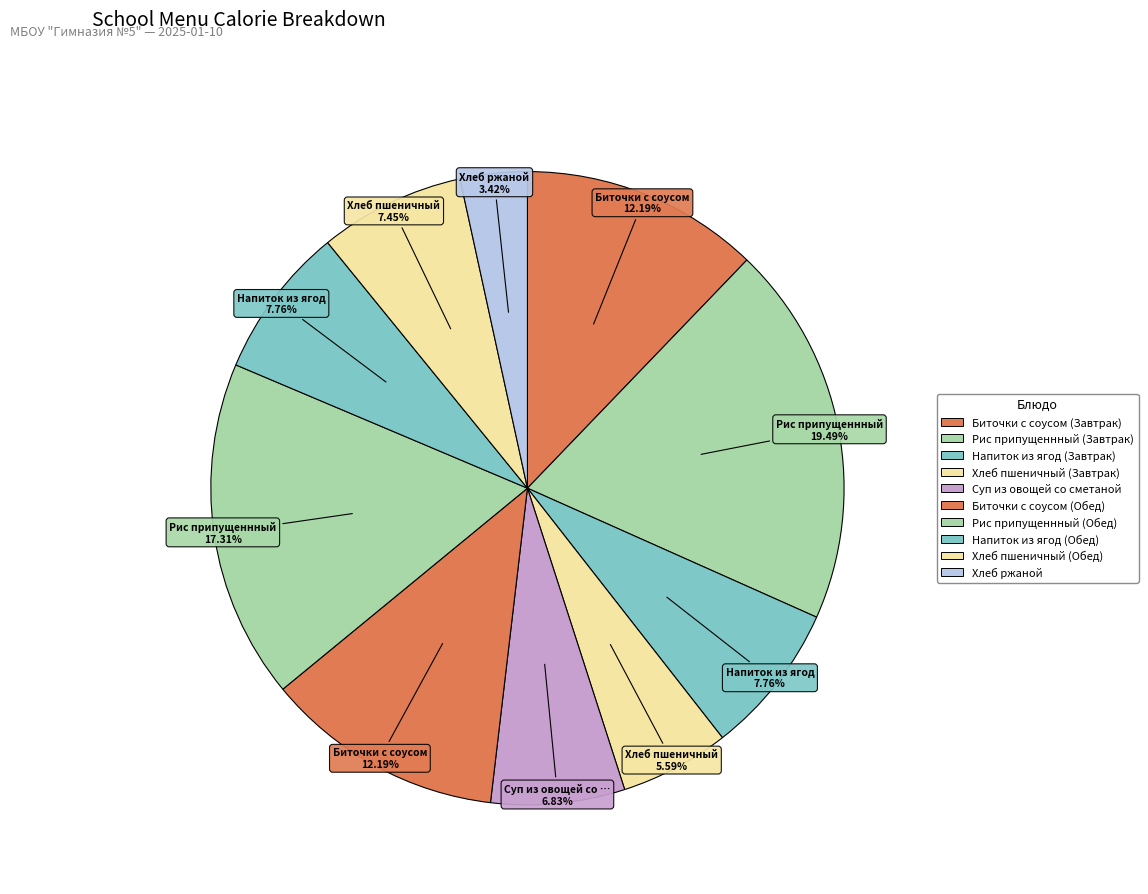

To the nearest percent, what percentage of the pie is Хлеб пшеничный (Завтрак)?

6%